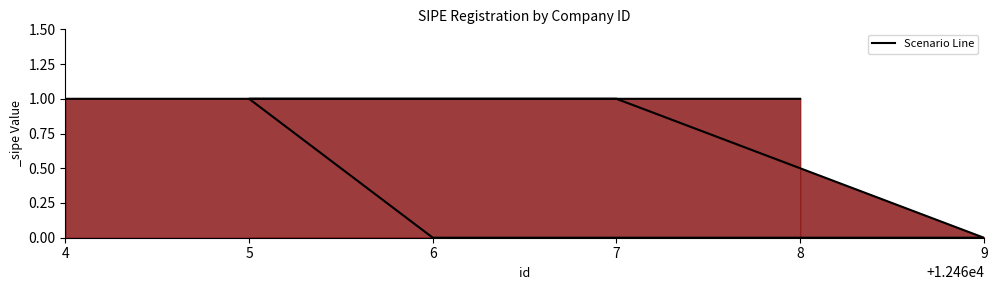

The value at 9 is 0. True or false?

True